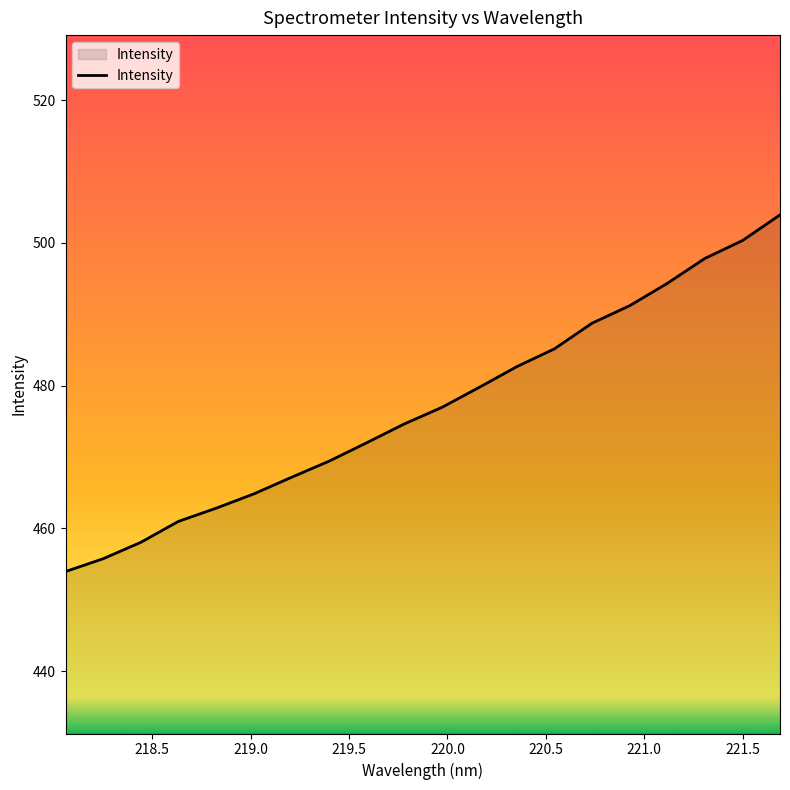

What is the difference between the maximum and minimum values?

50.0